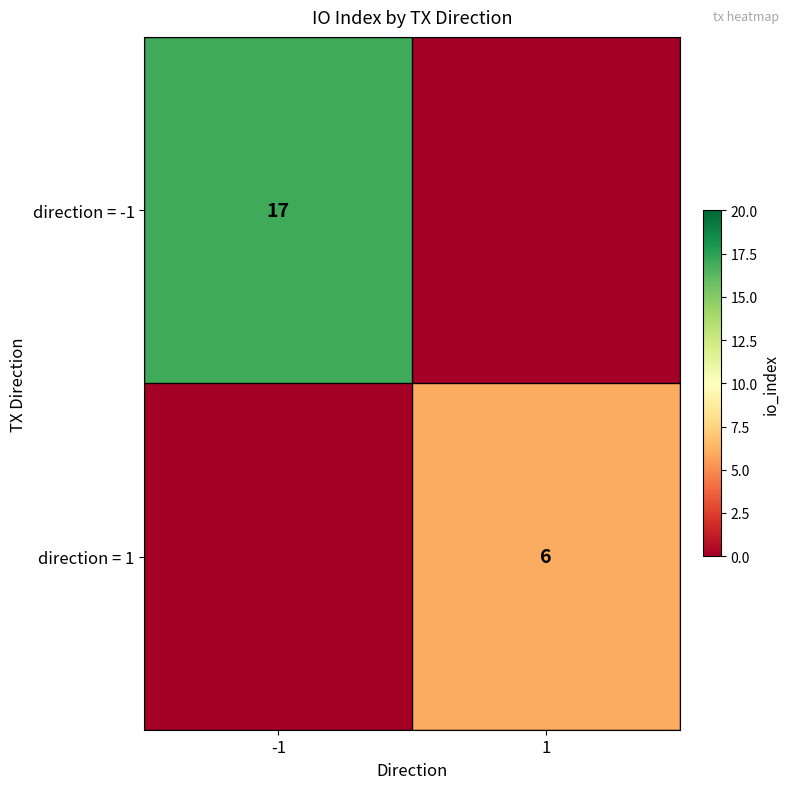

Is it true that direction = -1 equals 17 at -1?

True